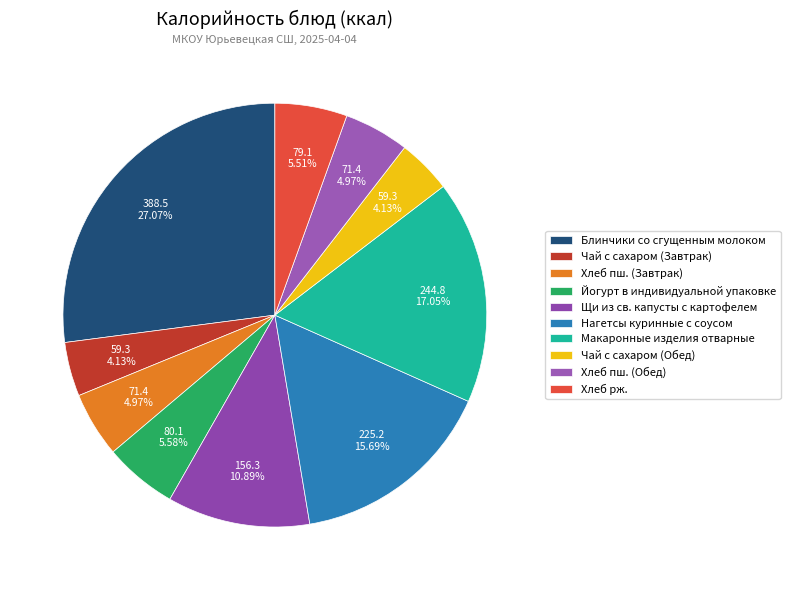

Does Макаронные изделия отварные account for over 50% of the chart?

No